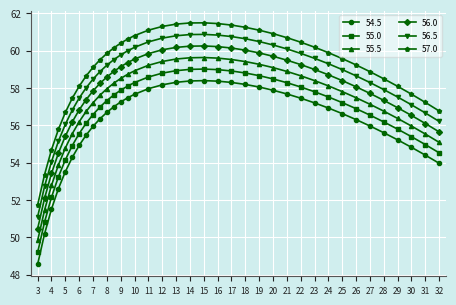

At how many categories does at least one series exceed 49?

37